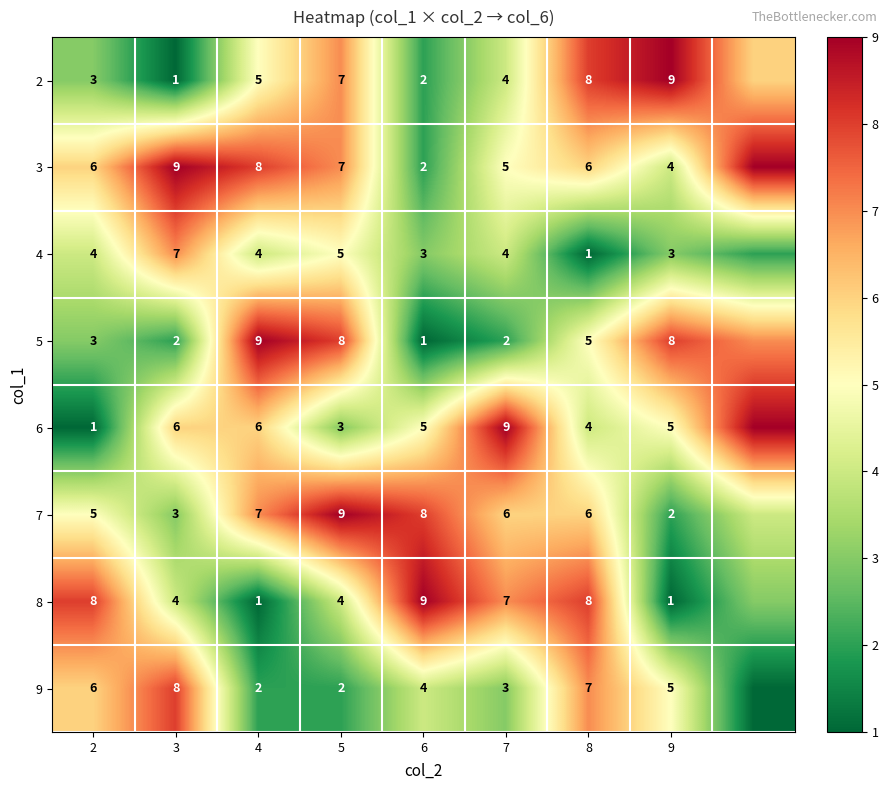

What is the total value across all series at 7?

40